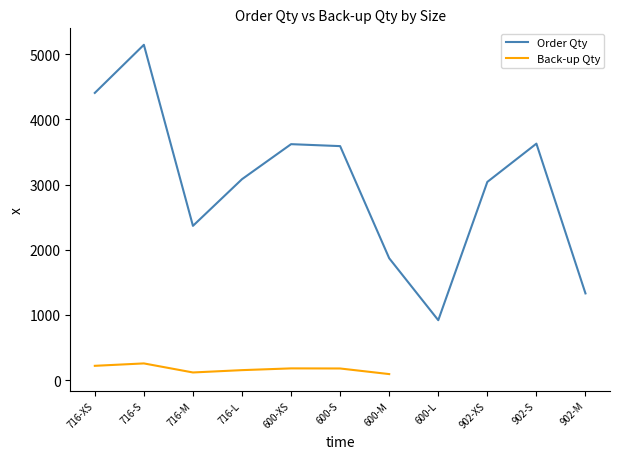

What is the difference between the maximum and minimum values?

4224